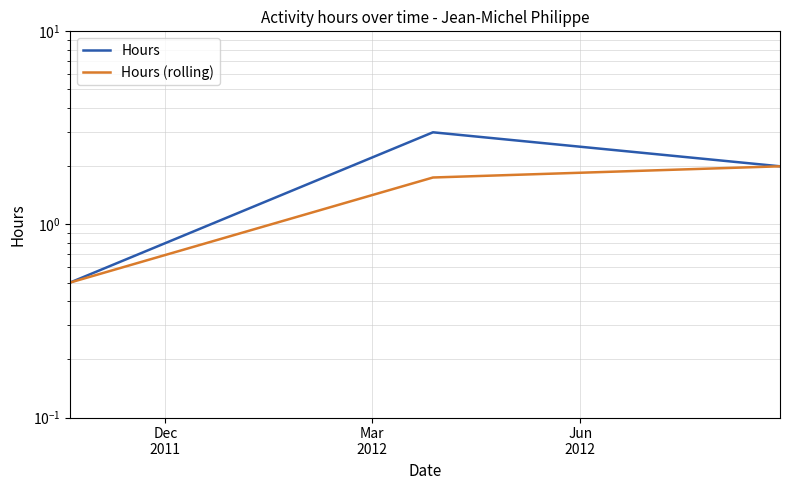

At which label is Hours closest to 1?

Dec
2011